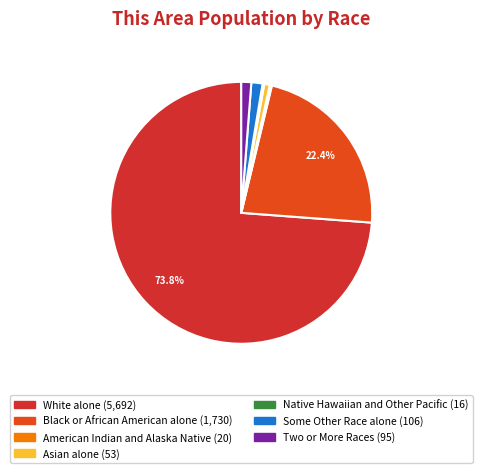

To the nearest percent, what is the combined percentage of Some Other Race alone and Two or More Races?

3%